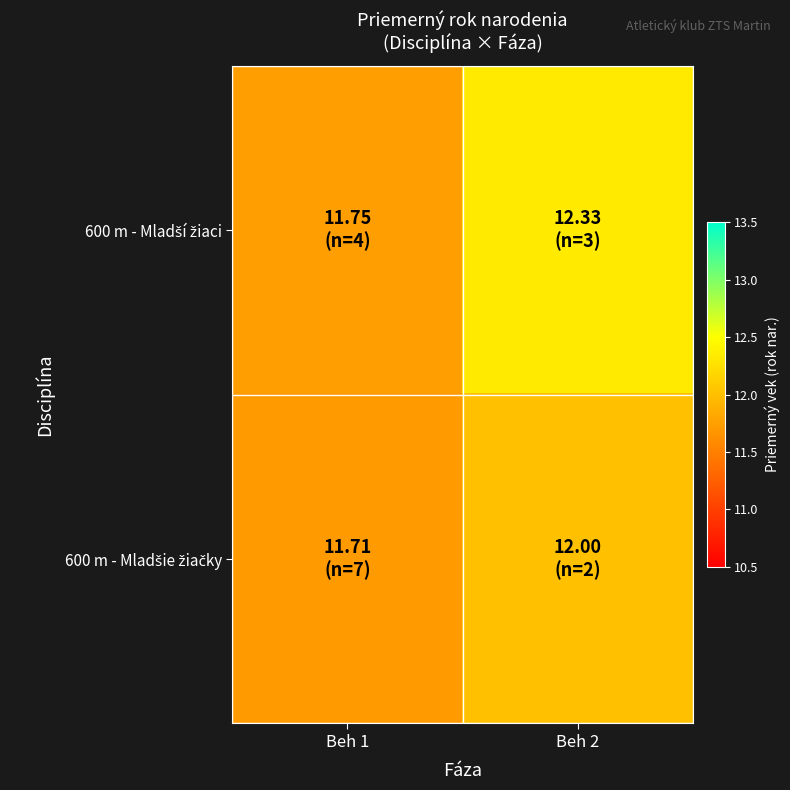

Which has a higher value, Beh 1 or Beh 2?

Beh 2